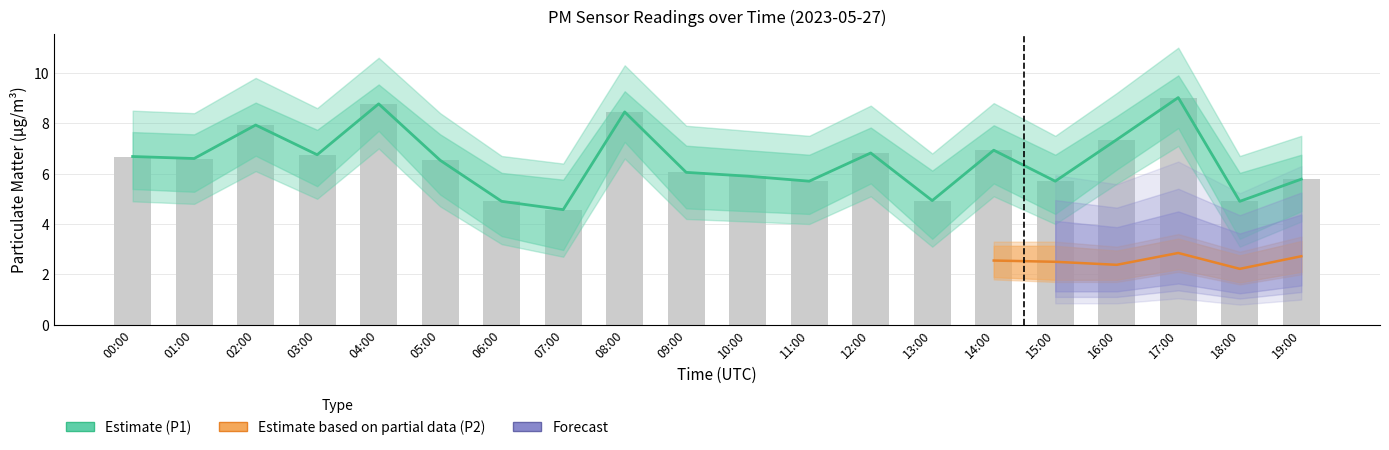

What is the value of the 7th bar from the left?

4.9